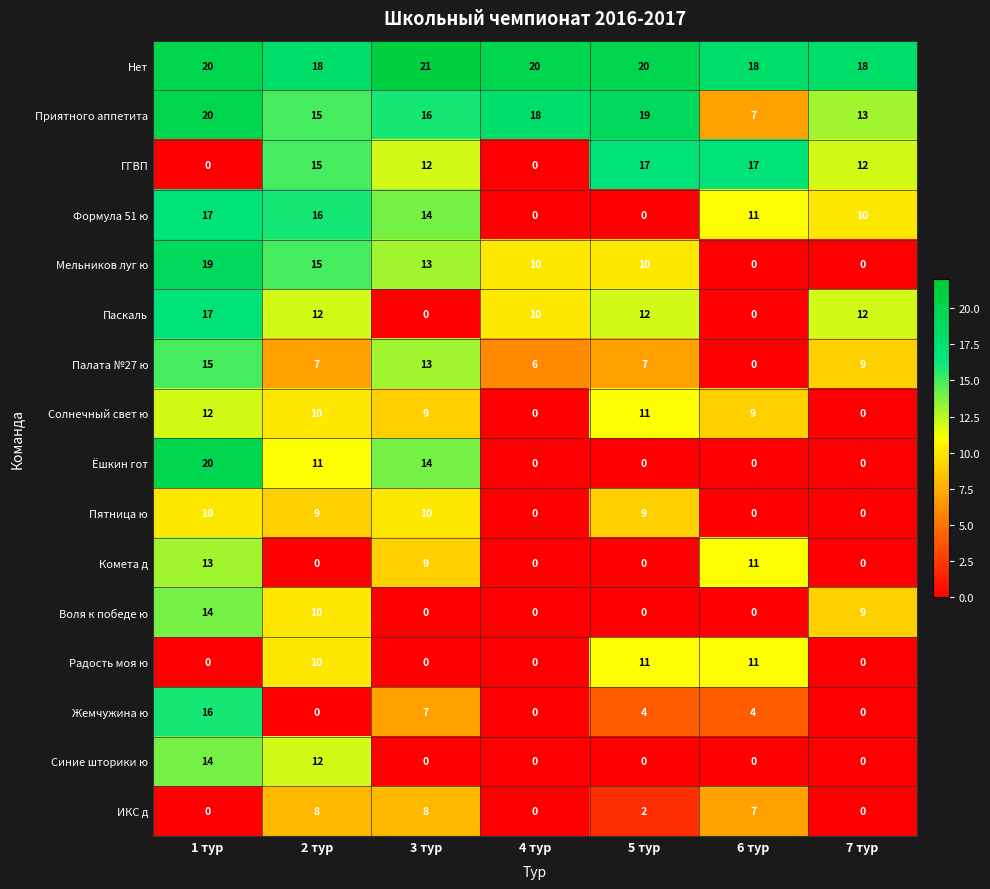

What is the difference between the second highest and minimum values in the Радость моя ю series?

11